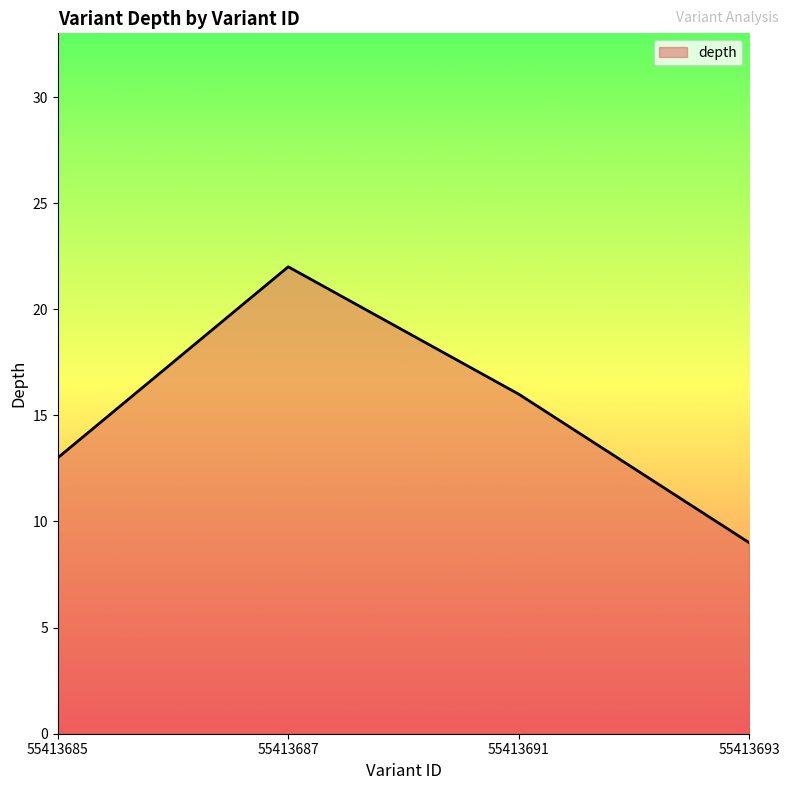

Does the chart have visible grid lines?

No